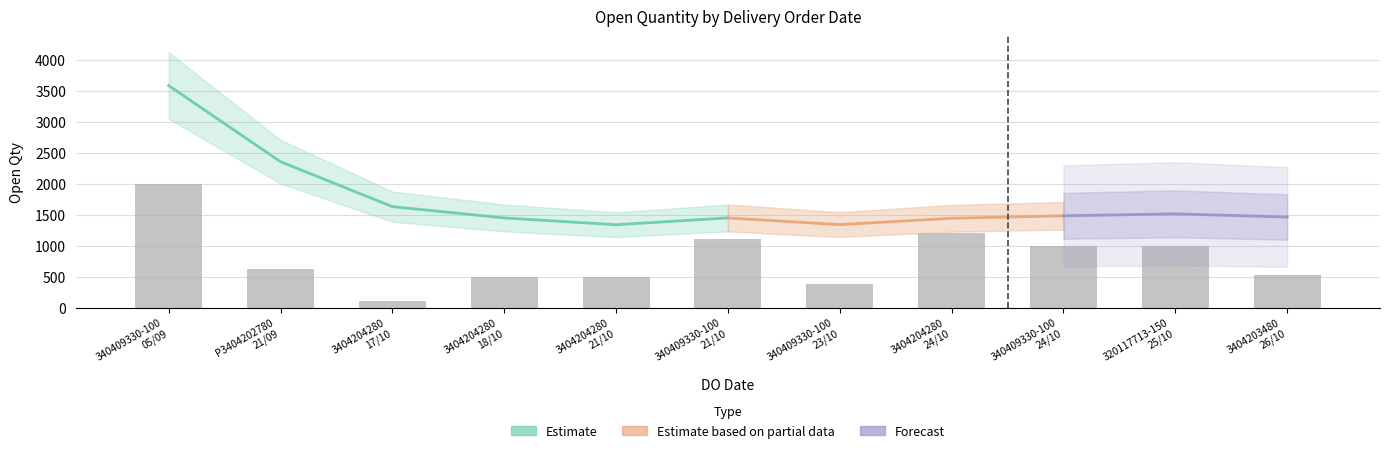

Is it true that the value at 3404204280 18/10 is 500?

True